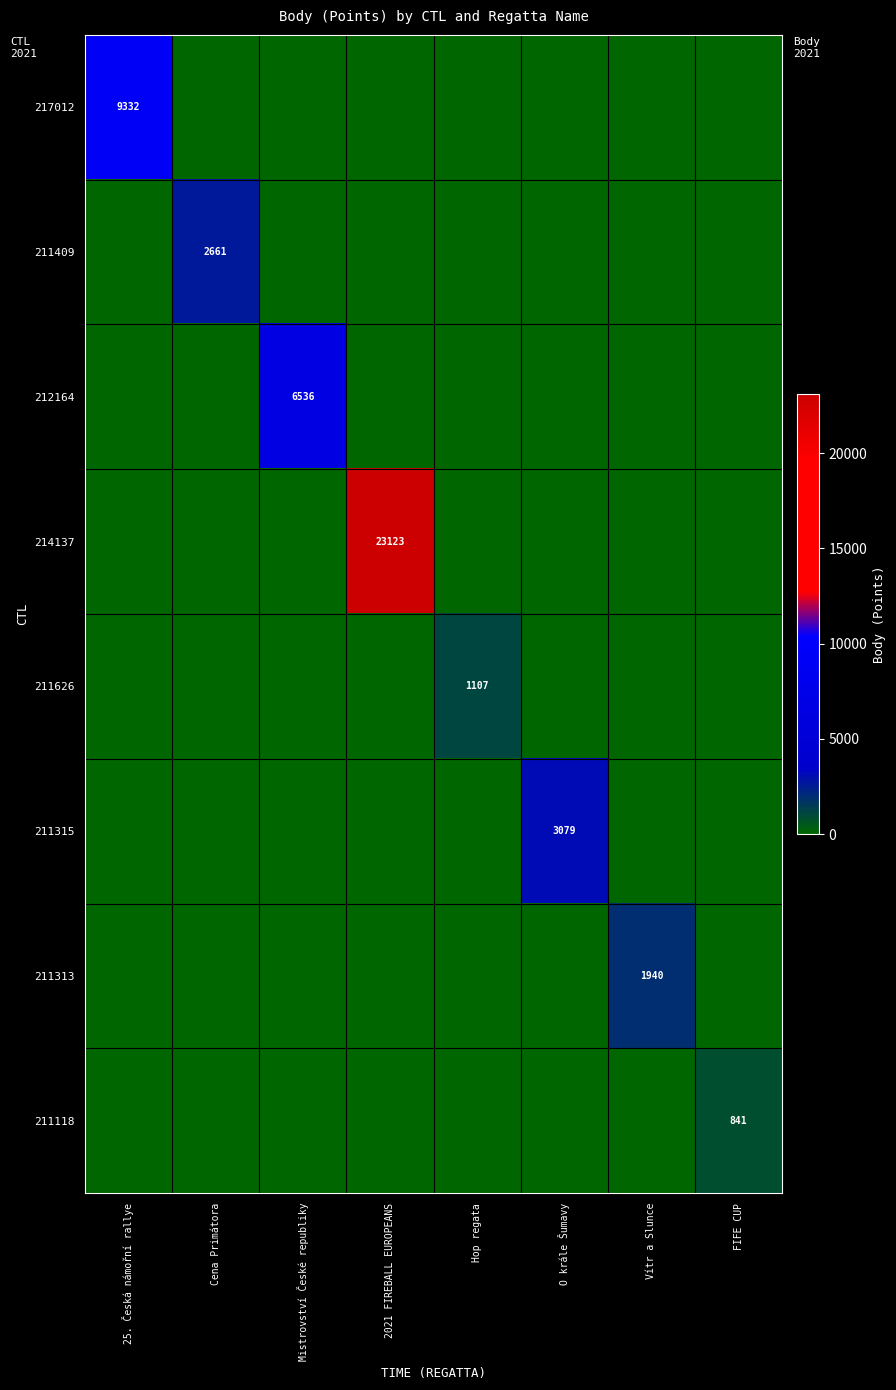

What is the total value across all series at Vítr a Slunce?

1940